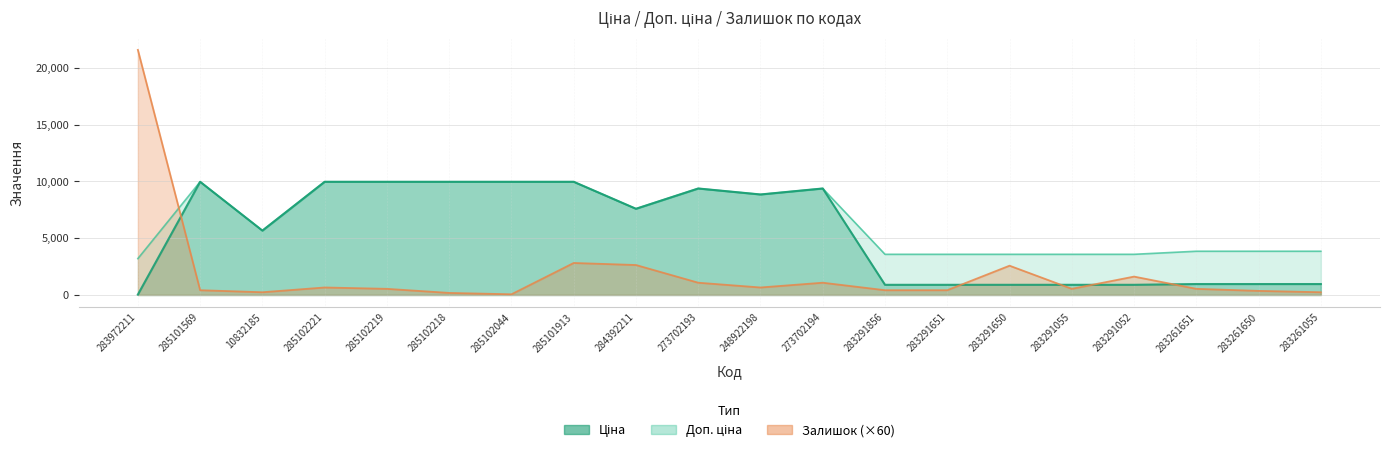

How many values in the Залишок series are below 540?

8